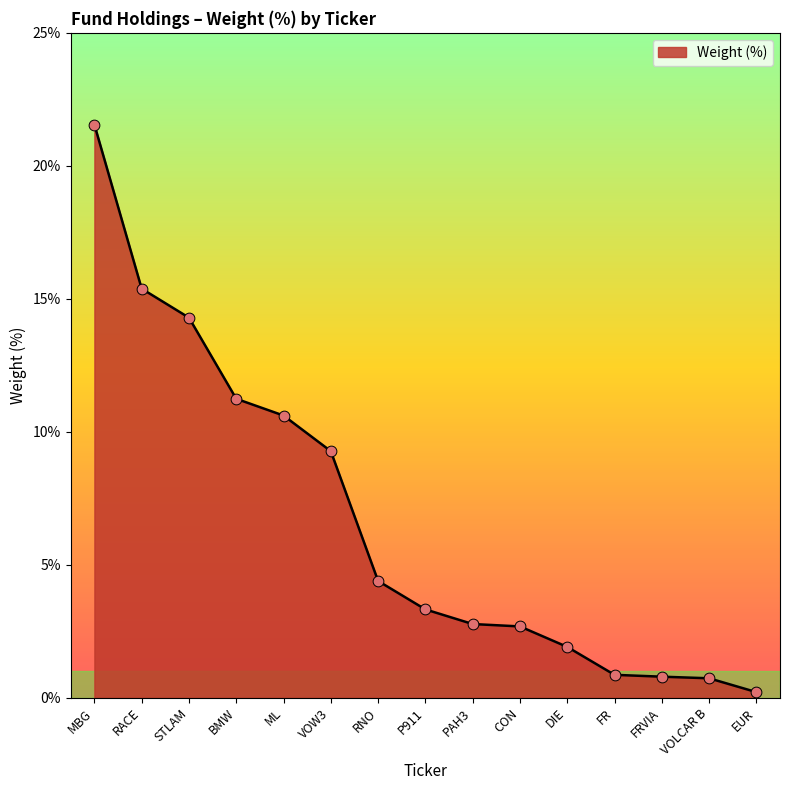

What is the change in value from ML to P911?

-7.3